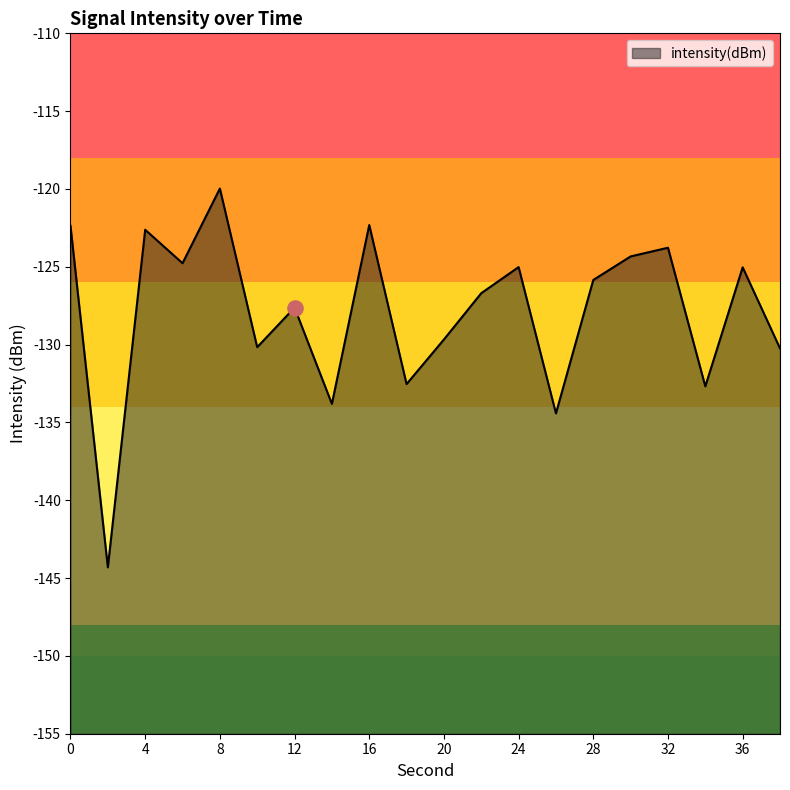

Between 12 and 30, which is larger?

30